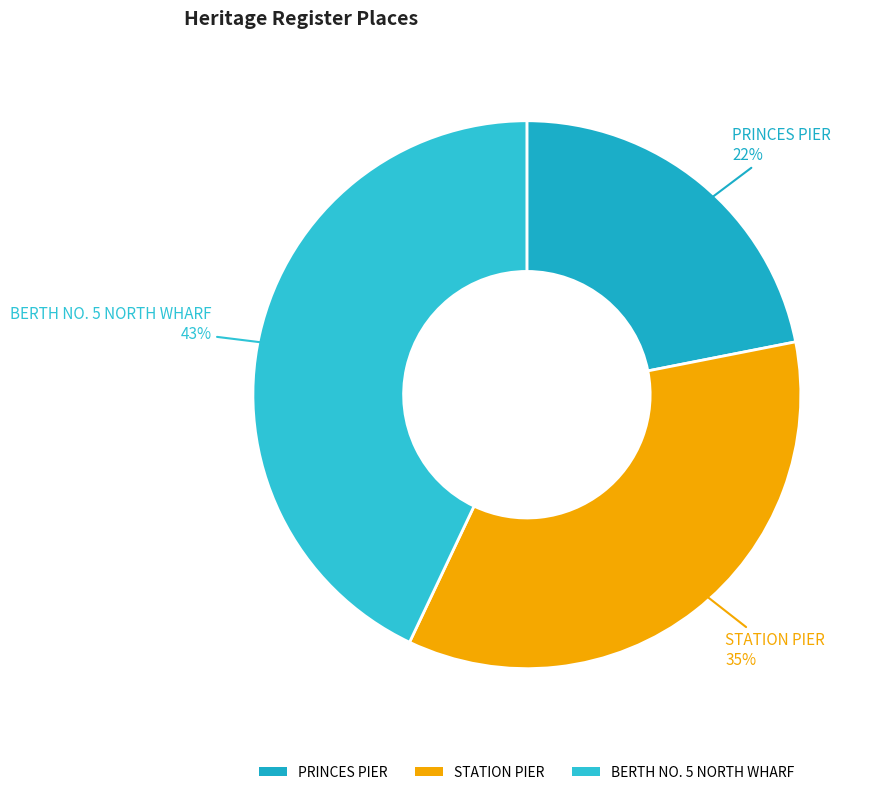

Rank the categories by value from highest to lowest.

BERTH NO. 5 NORTH WHARF, STATION PIER, PRINCES PIER